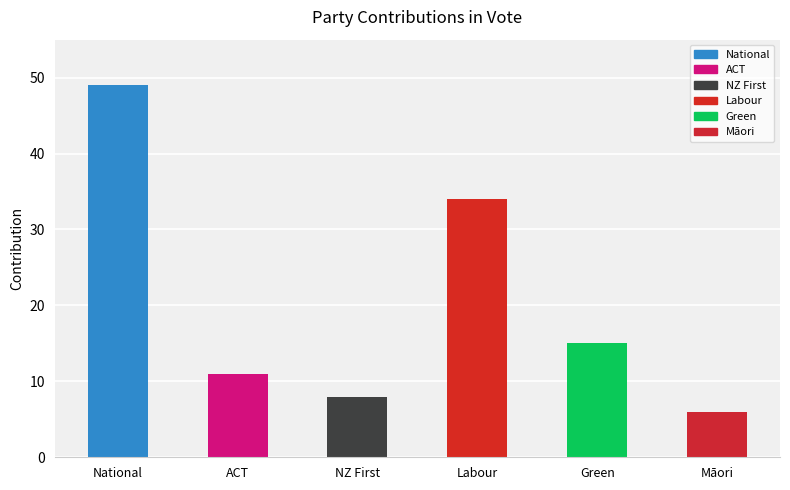

Approximately how many times larger is the value at Māori compared to ACT?

0.5